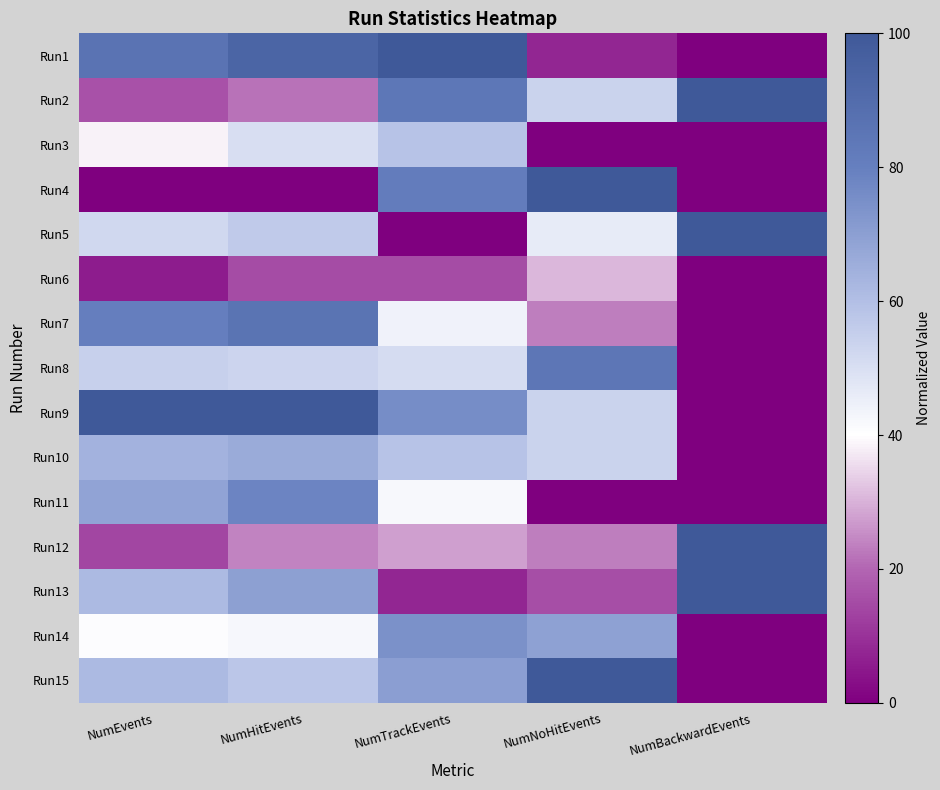

What is the total value across all series at NumTrackEvents?

790.2